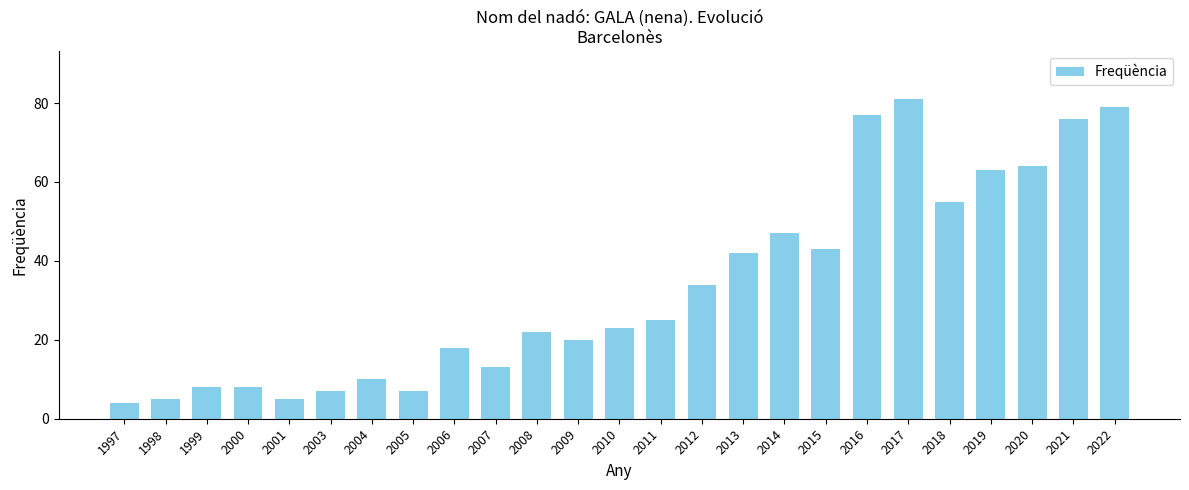

Which has a higher value, 2004 or 2013?

2013